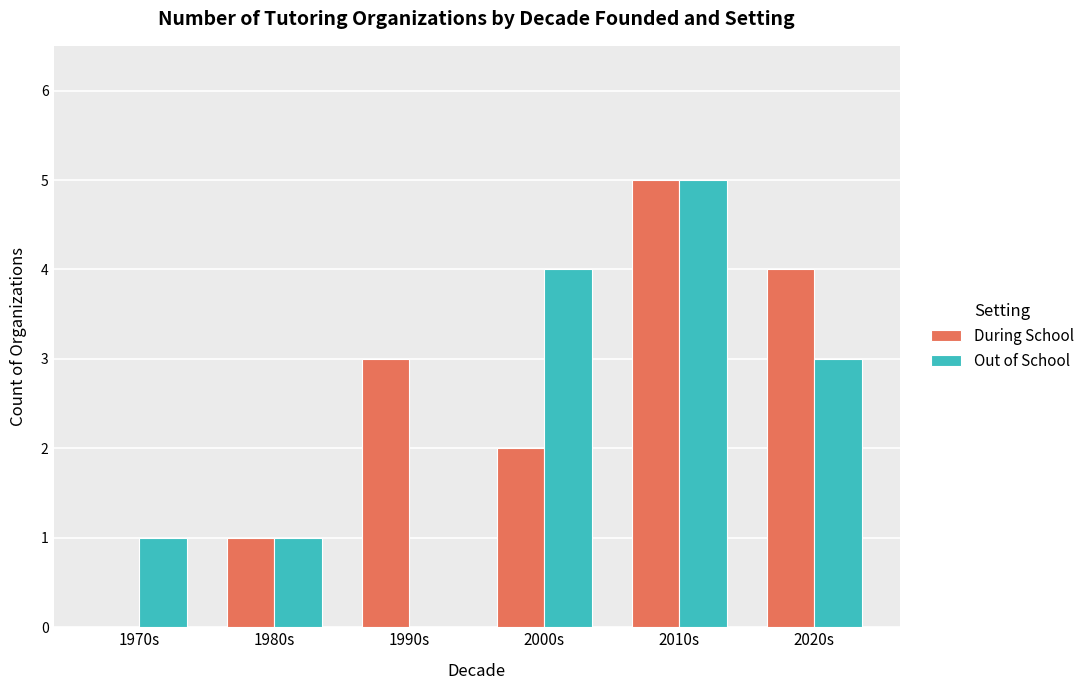

True or false: Out of School has a value of 1 at 1980s.

True